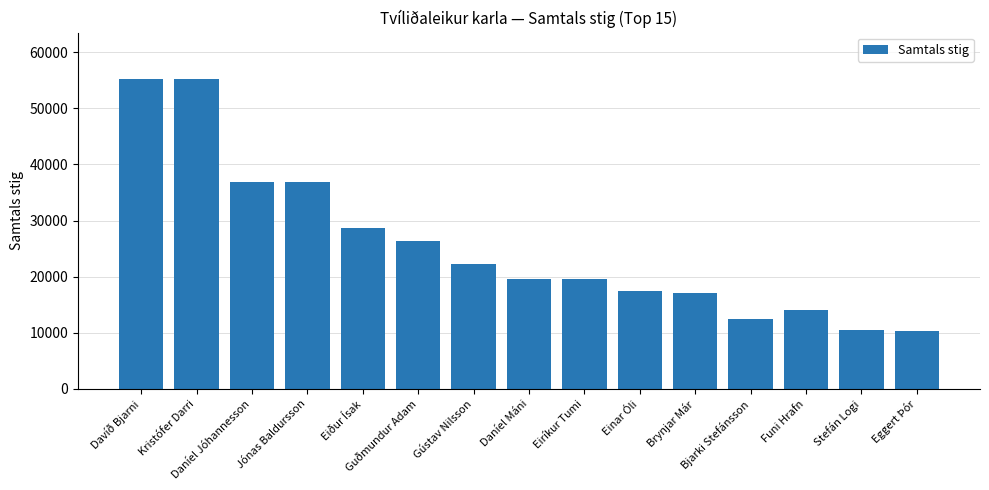

Reading left to right, extract all data points from this chart.

Davíð Bjarni=55200	Kristófer Darri=55200	Daníel Jóhannesson=36800	Jónas Baldursson=36800	Eiður Ísak=28600	Guðmundur Adam=26300	Gústav Nilsson=22200	Daníel Máni=19600	Eiríkur Tumi=19600	Einar Óli=17500	Brynjar Már=17100	Bjarki Stefánsson=12460	Funi Hrafn=14100	Stefán Logi=10550	Eggert Þór=10250